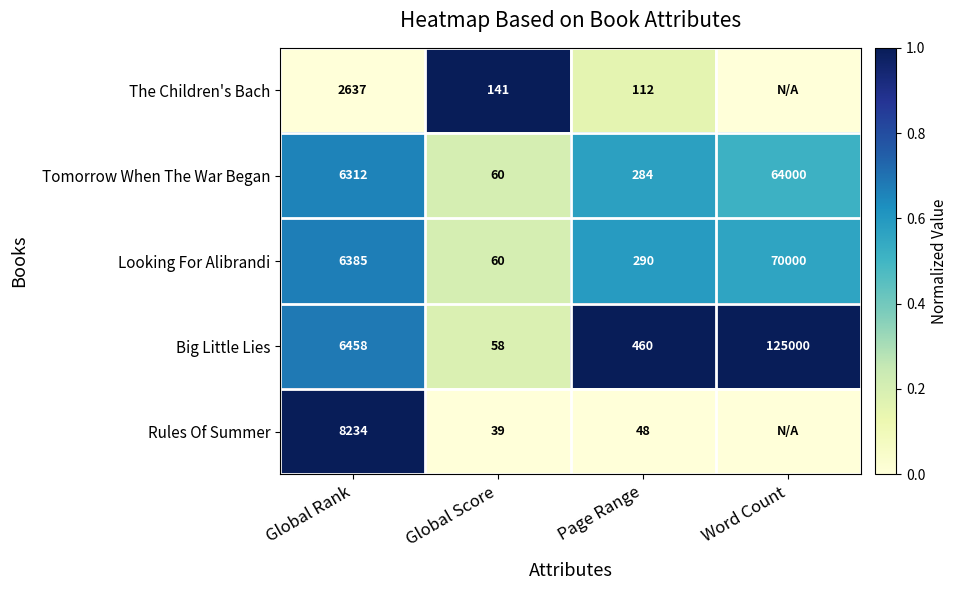

At which category is the sum across all series the highest?

Global Rank